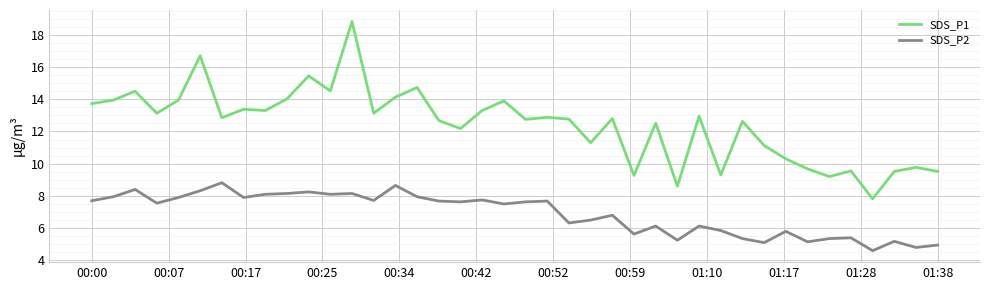

True or false: SDS_P1 and SDS_P2 intersect in this chart.

False